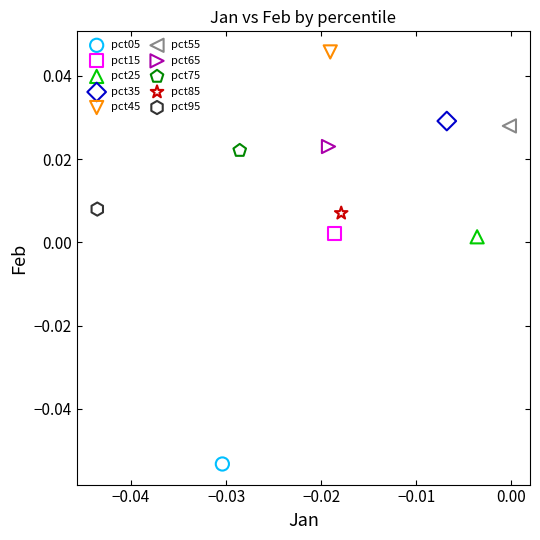

Which series reaches the maximum Y coordinate?

pct45